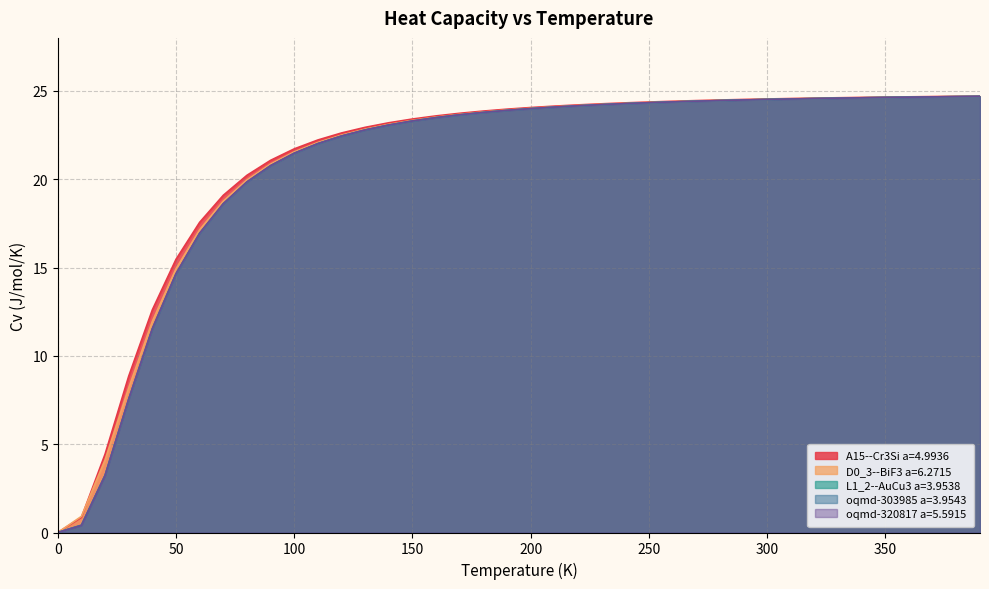

What is the label of the 20th point from the left?

190.0